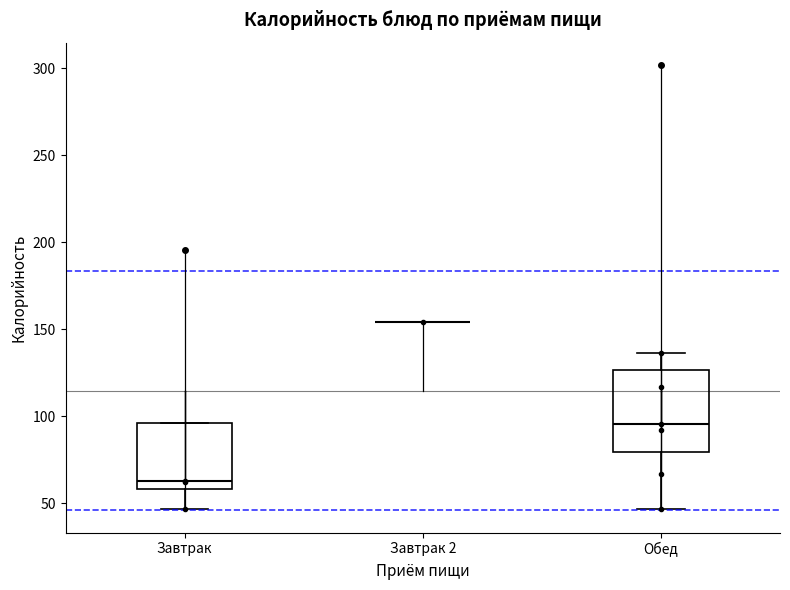

Reading left to right, read every box against the y-axis: the position of its median line, the range the box covers, and the ends of its whiskers. The values are not printed on the chart, so give them approximately, as read against the axis.

Завтрак: median 65, box 60 to 95, whiskers 45 to 95
Завтрак 2: box collapsed to a line at 155, whiskers 155 to 155
Обед: median 95, box 80 to 125, whiskers 45 to 135